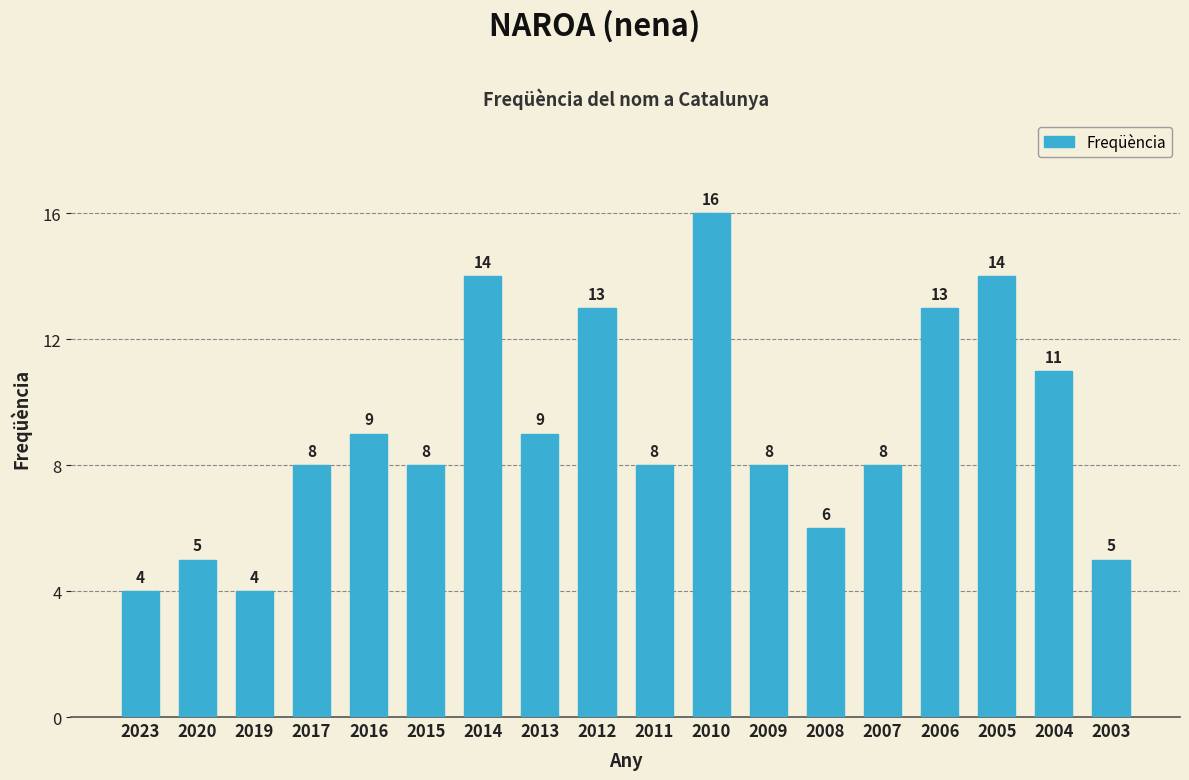

Reading left to right, transcribe all the data shown in this chart.

4	5	4	8	9	8	14	9	13	8	16	8	6	8	13	14	11	5